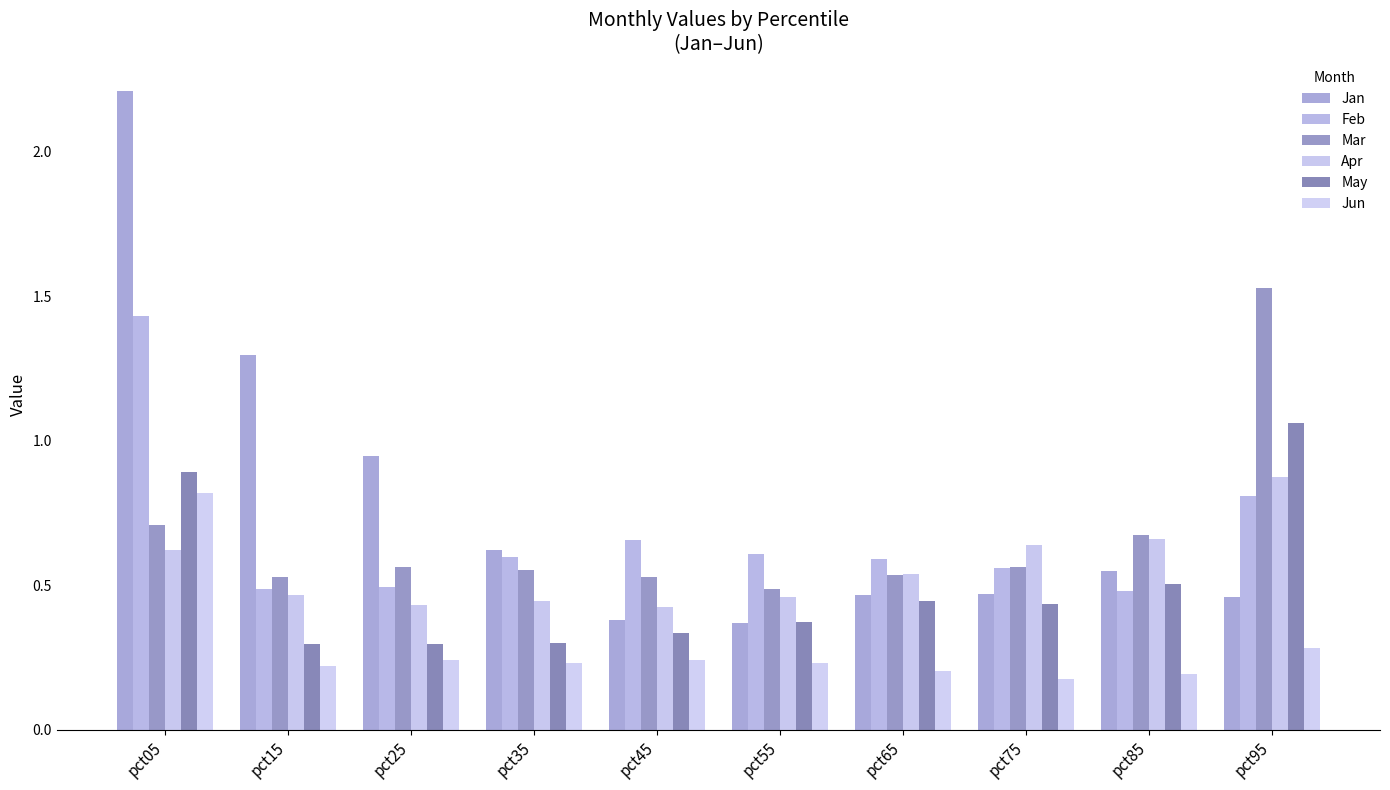

What is the spread (max minus min) of values at pct75?

0.5